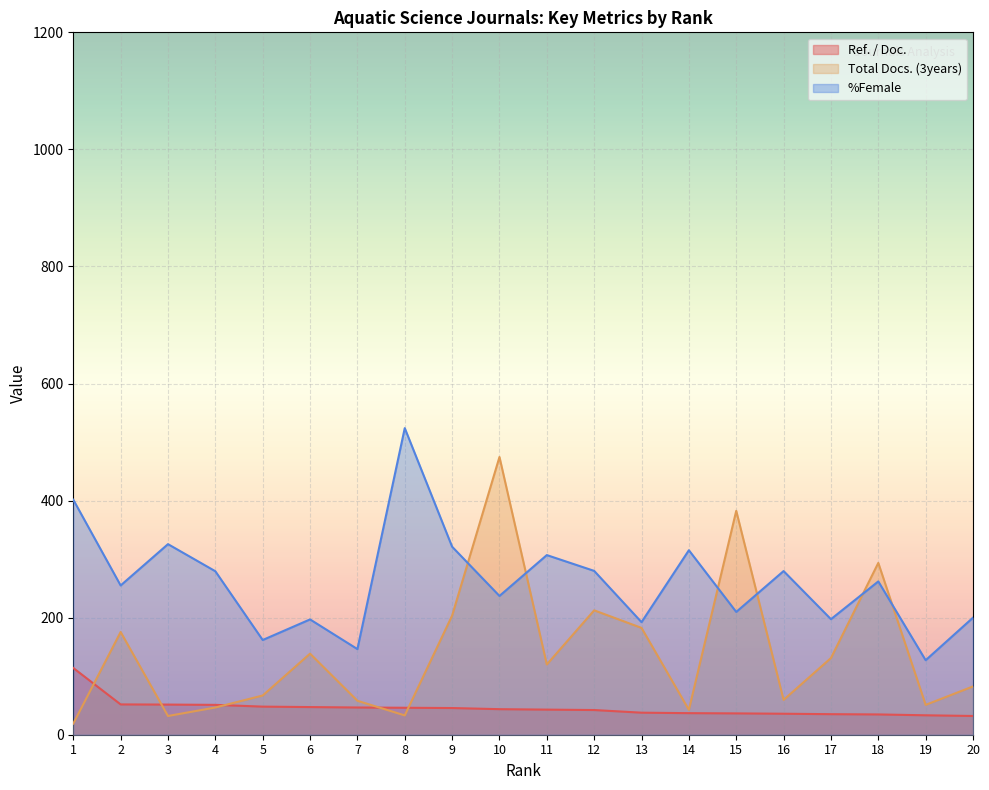

Where do Total Docs. (3years) and %Female first cross each other?

9 and 10